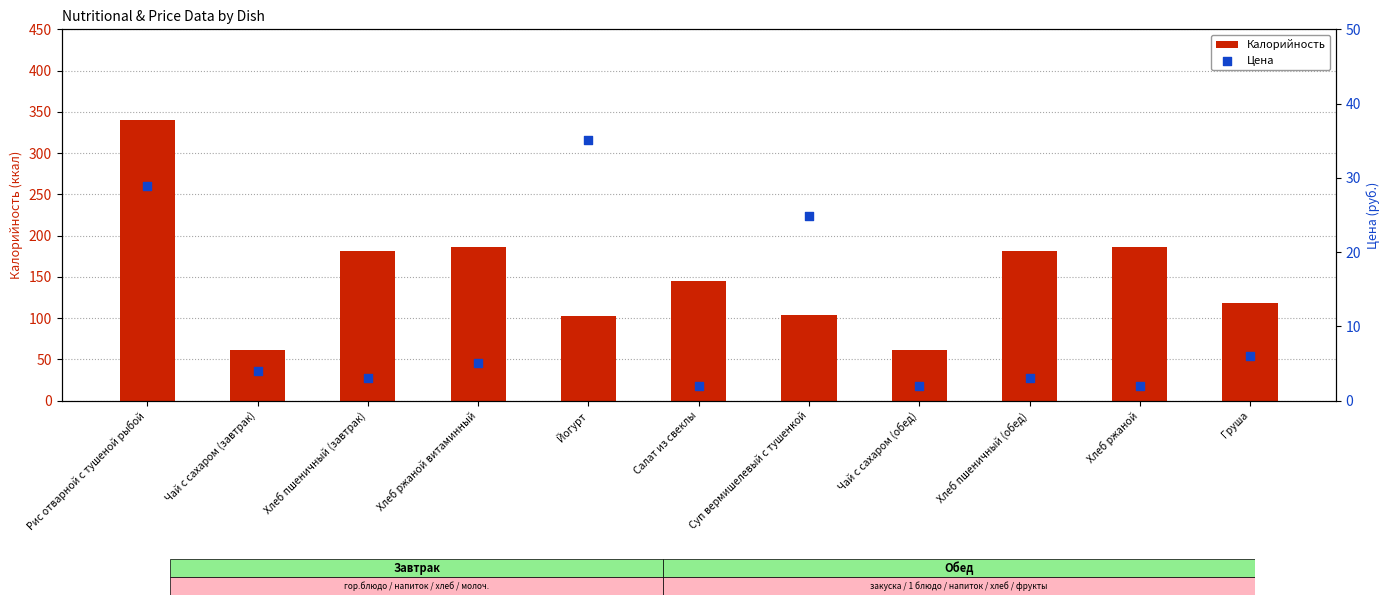

Which series has the largest total across all categories?

Калорийность